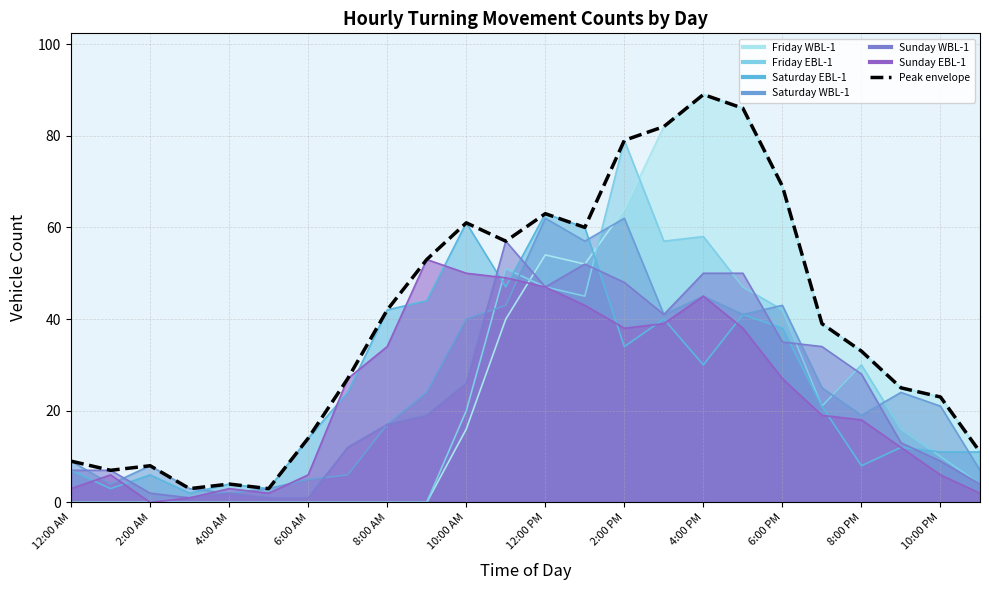

Reading right to left, transcribe all the data shown in this chart.

11	23	25	33	39	69	86	89	82	79	60	63	57	61	53	42	27	14	3	4	3	8	7	9